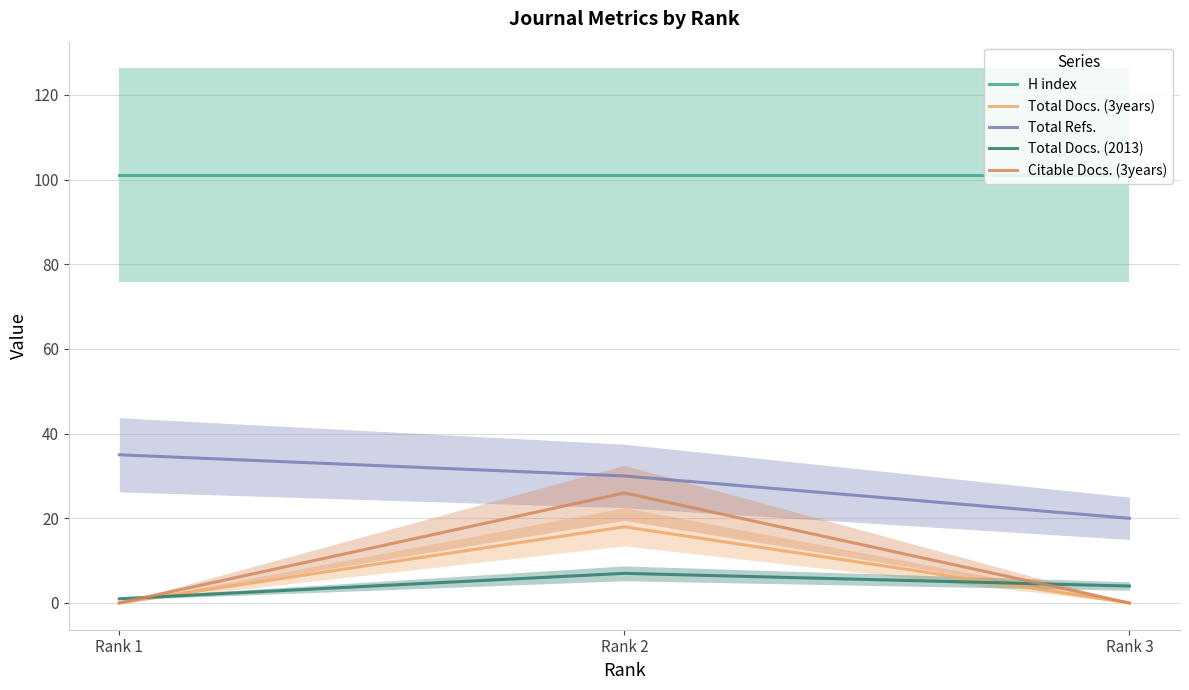

What is the difference between the highest and lowest values at Rank 3?

101